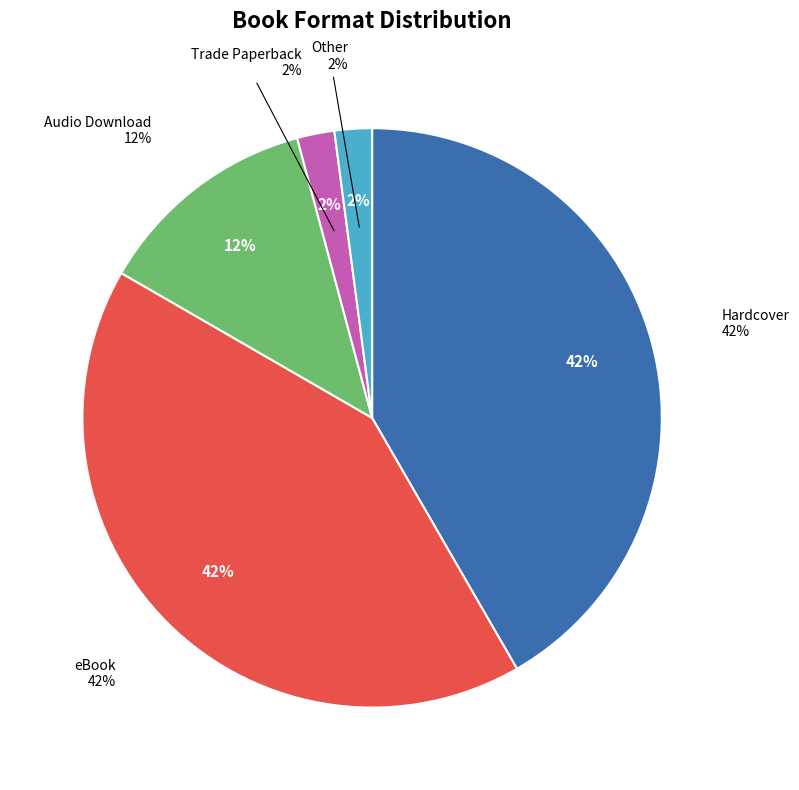

Does Trade Paperback account for over 50% of the chart?

No